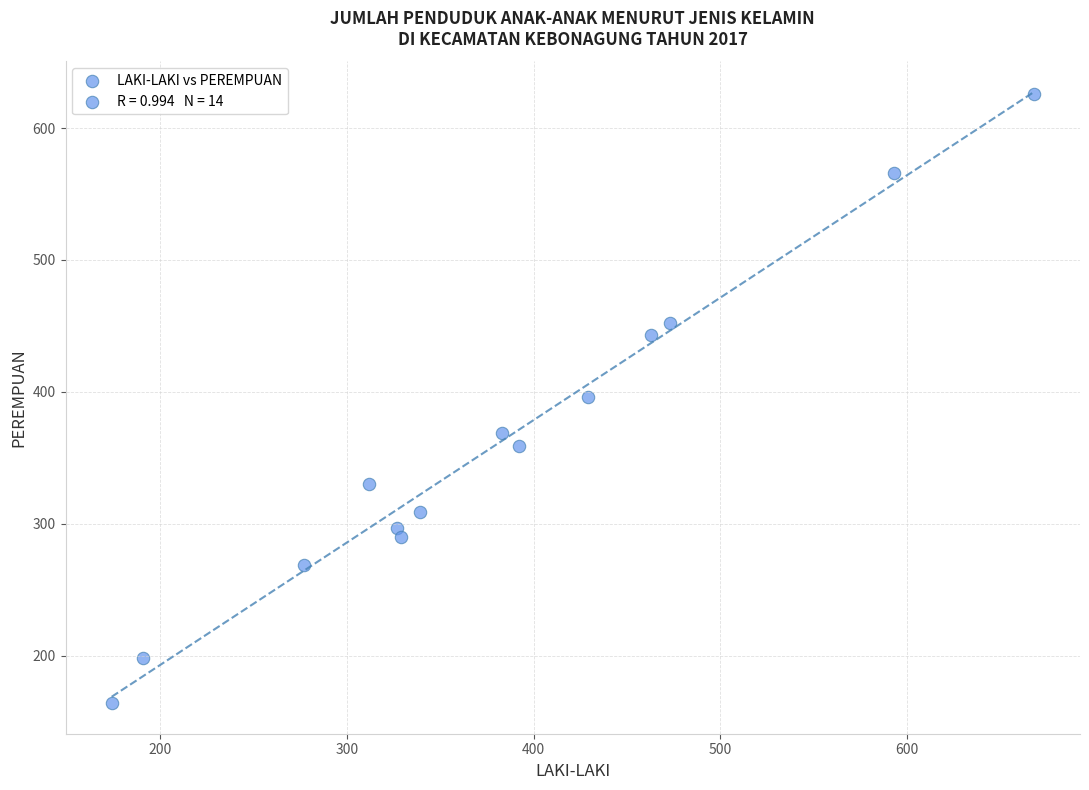

What is the range of X values (max minus min)?

494